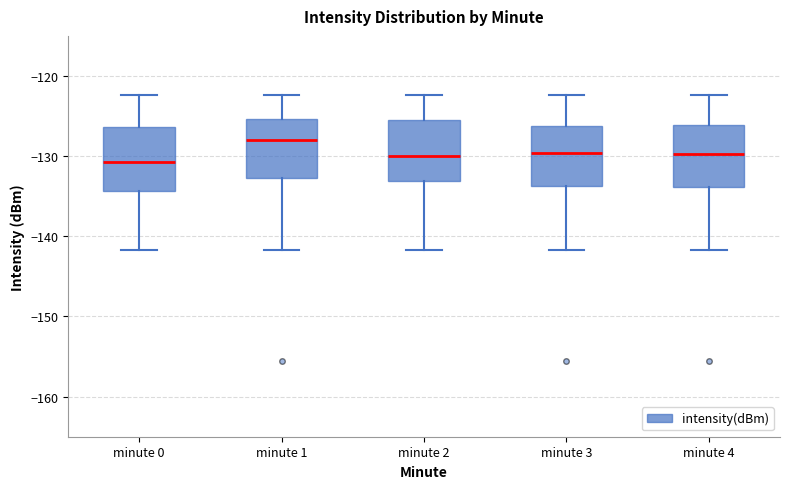

Reading left to right, transcribe this box plot: for each box, give where its median line is, the range the box spans, and where its two whiskers end, as read against the y-axis. The values are not printed on the chart, so give them approximately, as read against the axis.

minute 0: median -131, box -134 to -126, whiskers -142 to -122
minute 1: median -128, box -133 to -125, whiskers -142 to -122
minute 2: median -130, box -133 to -125, whiskers -142 to -122
minute 3: median -130, box -134 to -126, whiskers -142 to -122
minute 4: median -130, box -134 to -126, whiskers -142 to -122